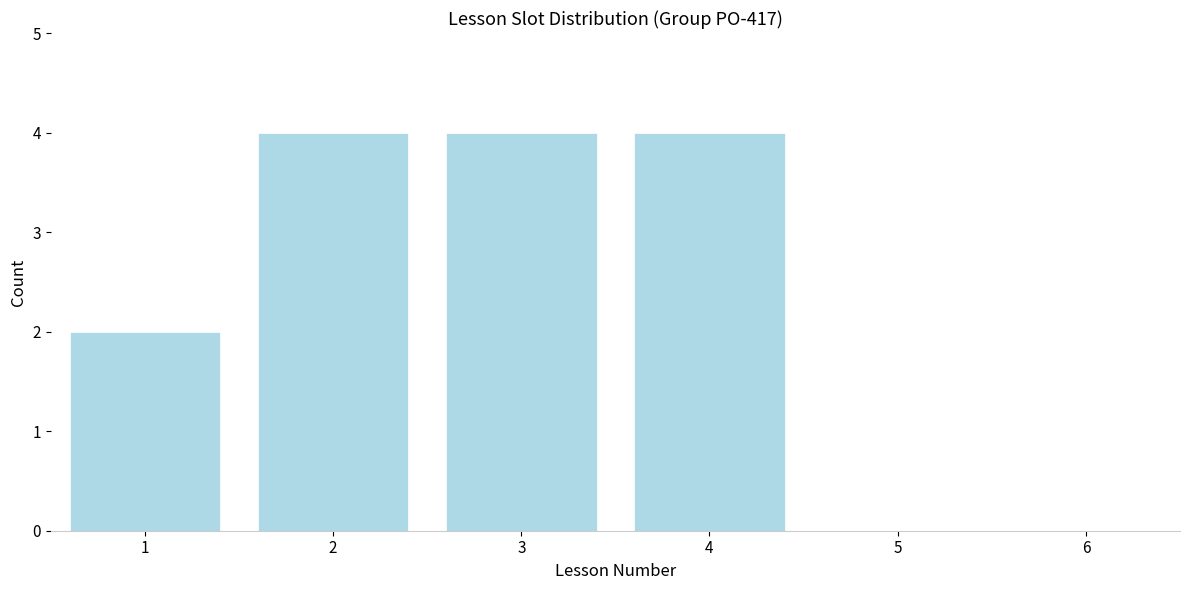

Reading left to right, transcribe all the data shown in this chart.

1=2	2=4	3=4	4=4	5=0	6=0